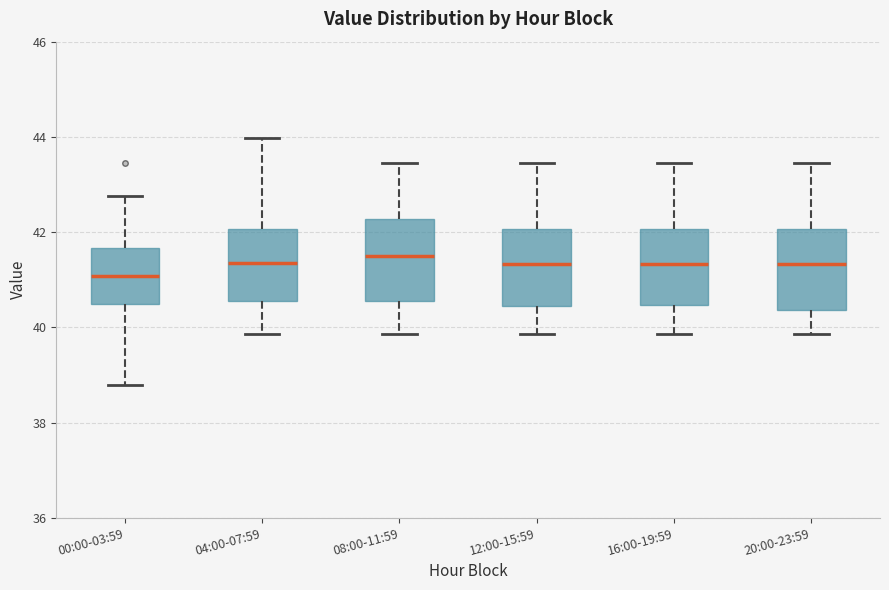

Reading left to right, transcribe this box plot: for each box, give where its median line is, the range the box spans, and where its two whiskers end, as read against the y-axis. The values are not printed on the chart, so give them approximately, as read against the axis.

00:00-03:59: median 41.0, box 40.4 to 41.6, whiskers 38.8 to 42.8
04:00-07:59: median 41.4, box 40.6 to 42.0, whiskers 39.8 to 44.0
08:00-11:59: median 41.6, box 40.6 to 42.2, whiskers 39.8 to 43.4
12:00-15:59: median 41.4, box 40.4 to 42.0, whiskers 39.8 to 43.4
16:00-19:59: median 41.4, box 40.4 to 42.0, whiskers 39.8 to 43.4
20:00-23:59: median 41.4, box 40.4 to 42.0, whiskers 39.8 to 43.4